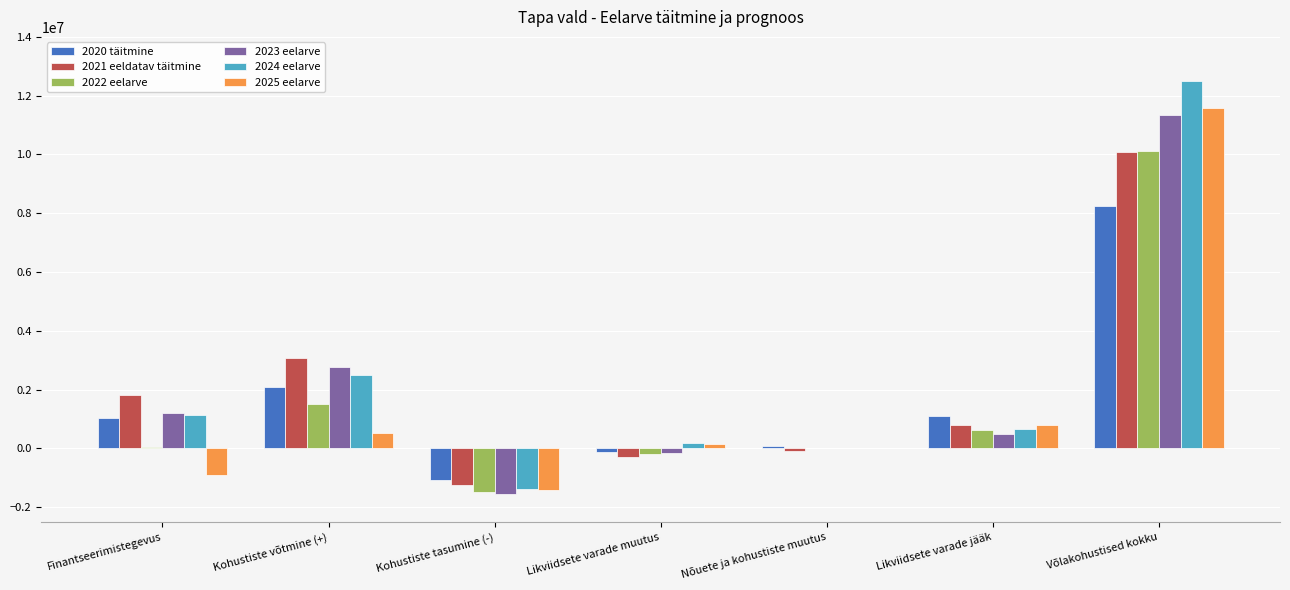

Is it true that 2022 eelarve equals -412527.2 at Kohustiste tasumine (-)?

False